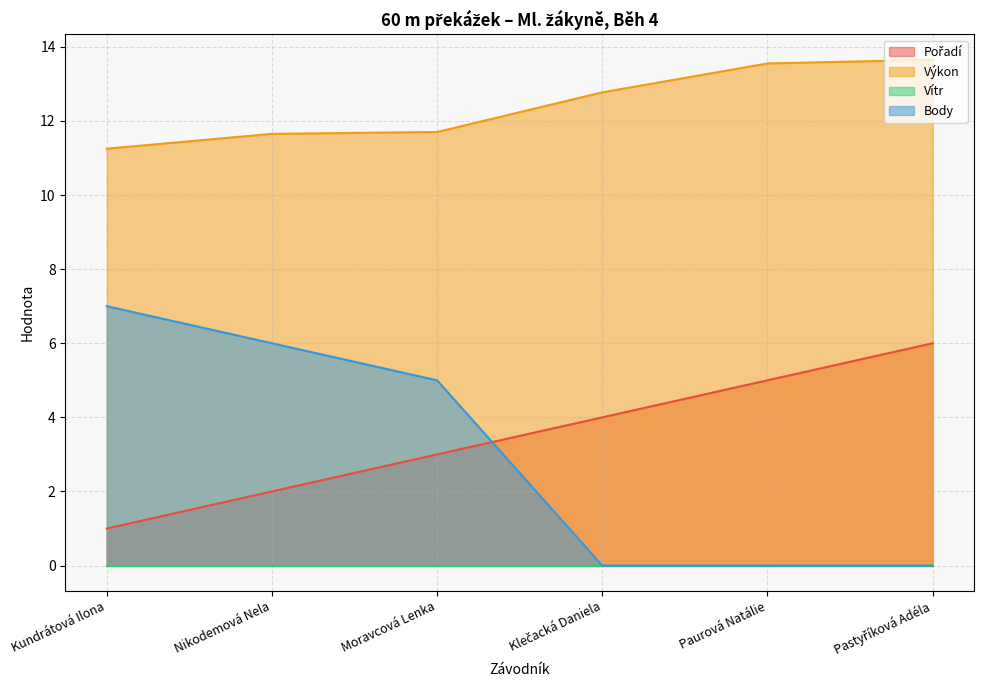

Where is Body nearest to the value 3?

Moravcová Lenka